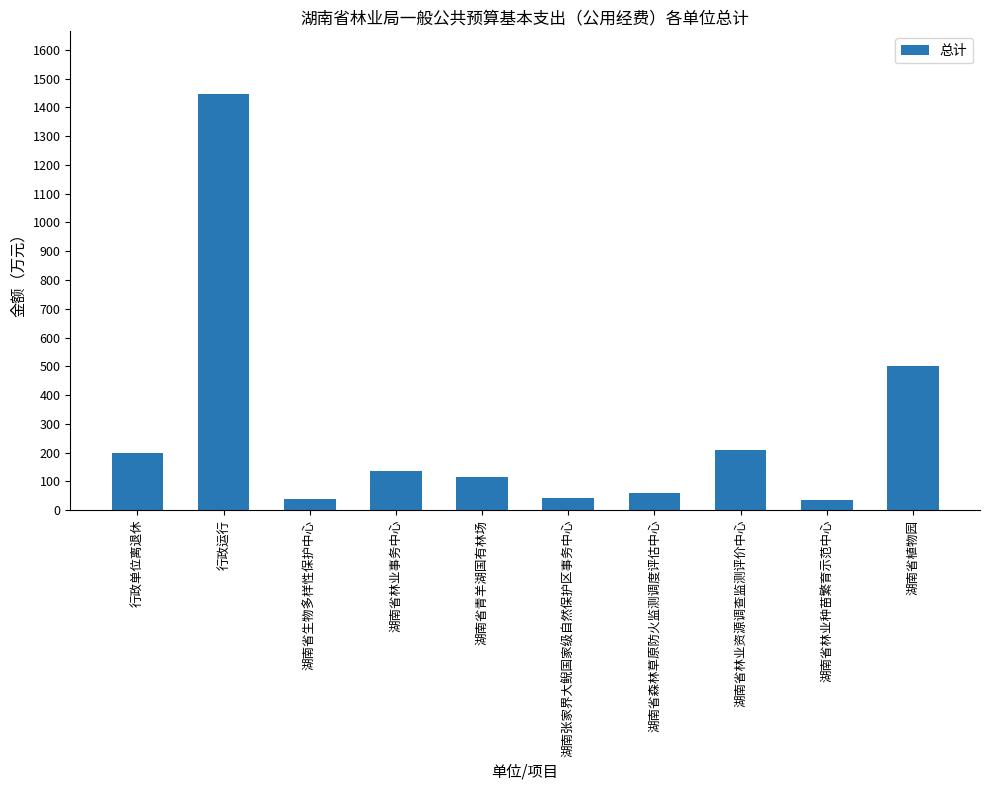

What is the greatest value displayed?

1447.2